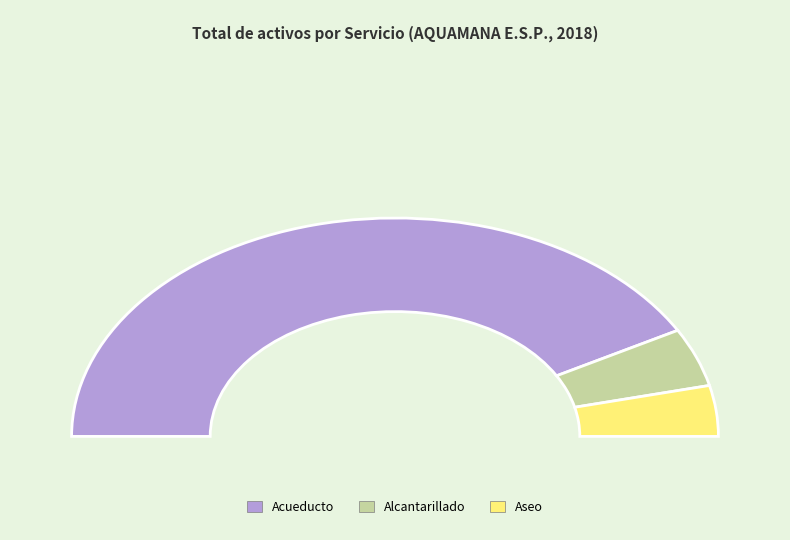

Between Acueducto and Aseo, which is larger?

Acueducto